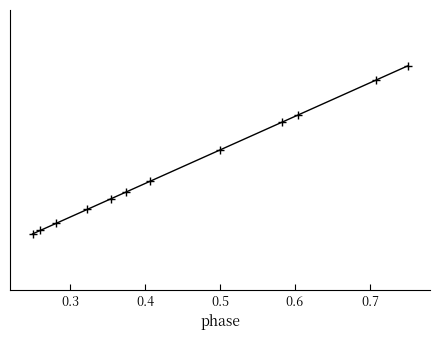

What is the smallest value displayed?

0.2